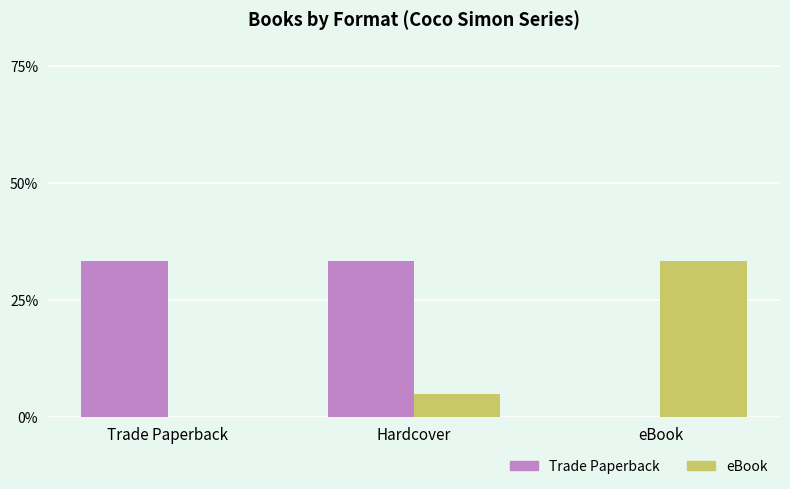

At which category is the sum across all series the highest?

Hardcover